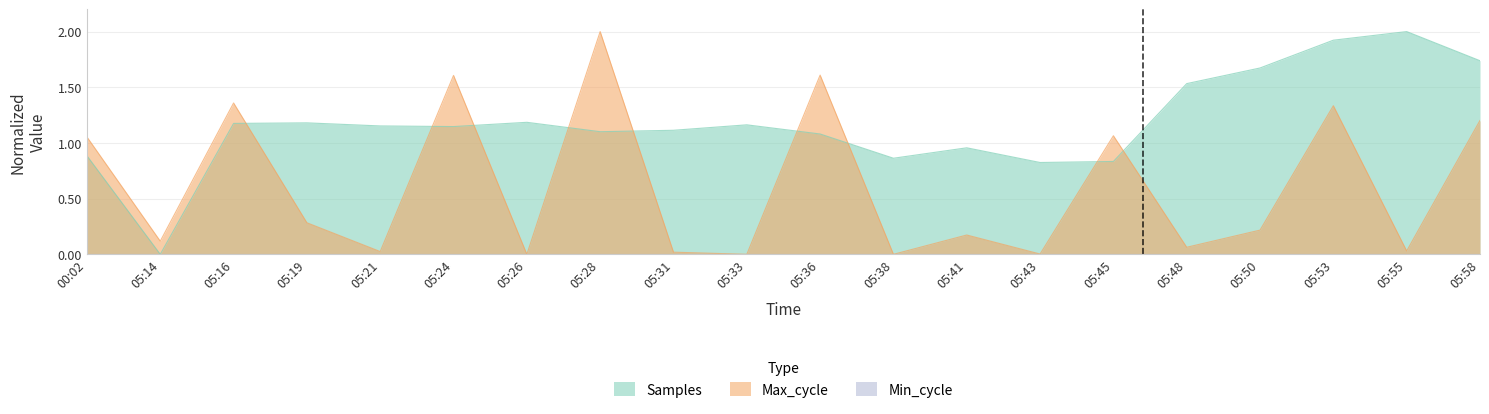

At which category is the sum across all series the highest?

05:53